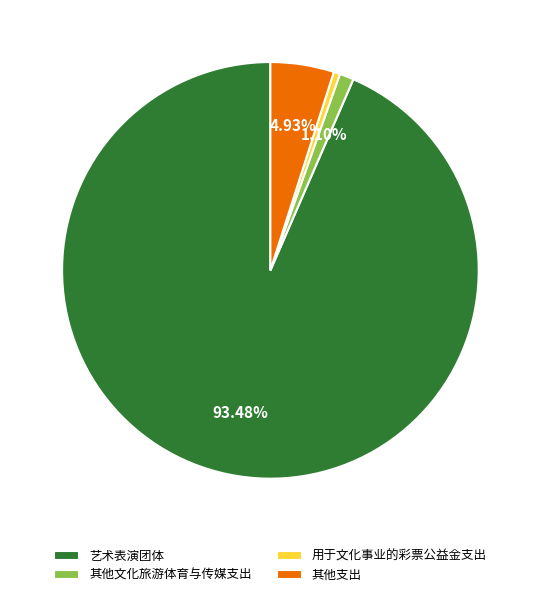

To the nearest percent, what is the average slice percentage?

25%